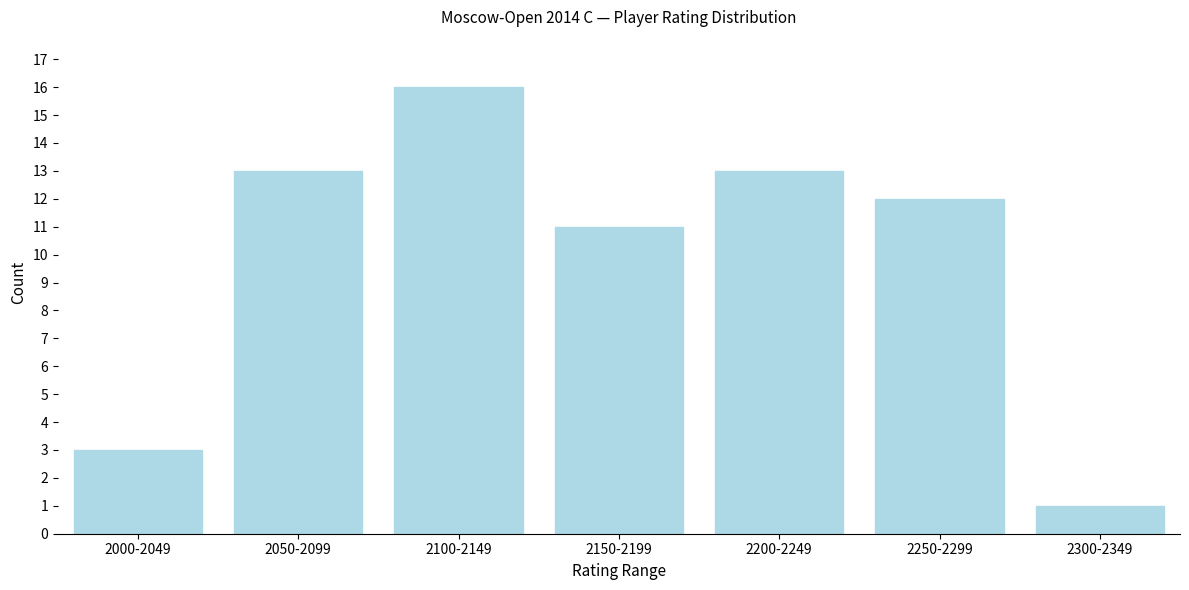

Reading left to right, extract all data points from this chart.

3	13	16	11	13	12	1